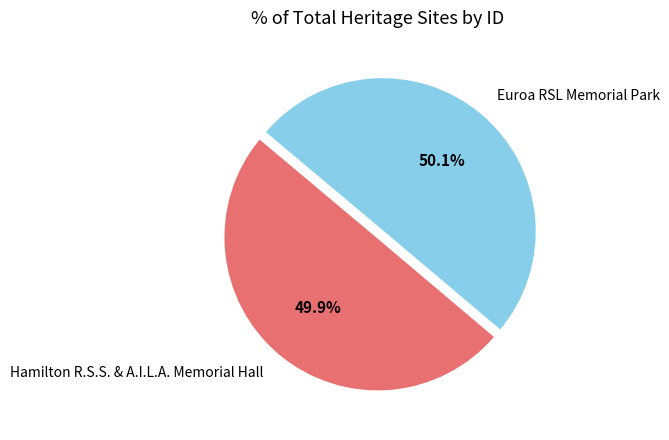

What is the ratio of the value at Euroa RSL Memorial Park to the value at Hamilton R.S.S. & A.I.L.A. Memorial Hall?

1.0